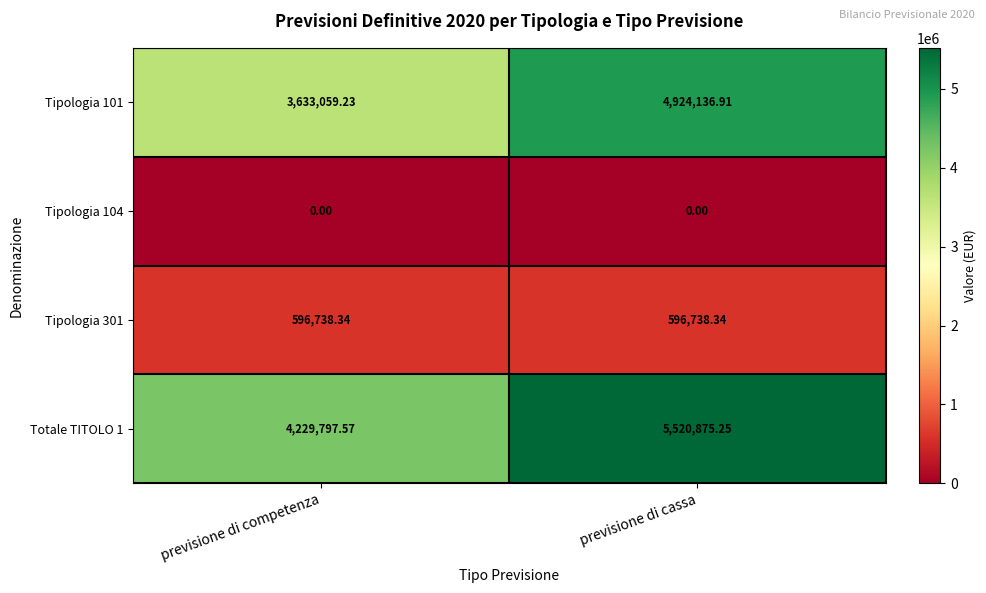

How many data points does each series have?

2